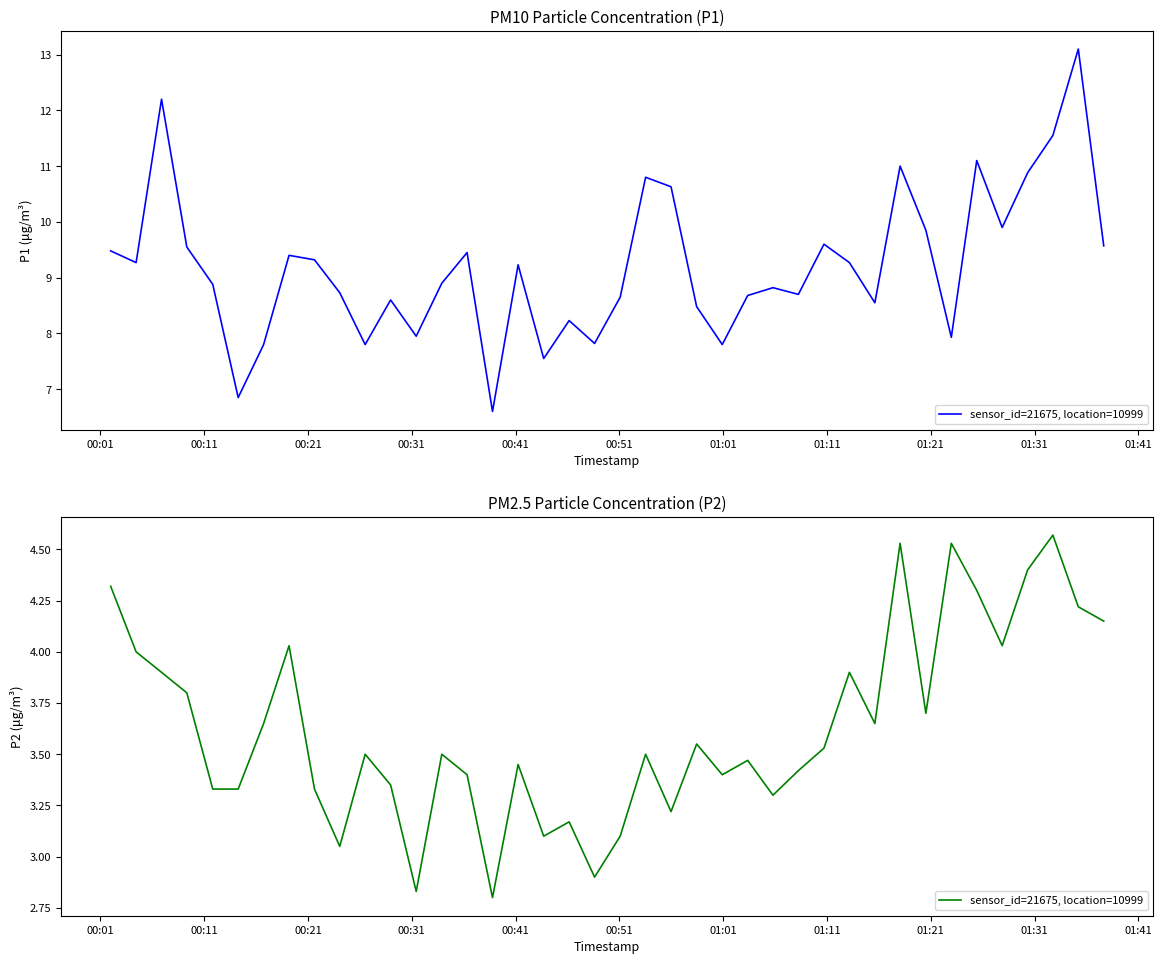

Is it true that the value at 00:01 is 7.1?

False